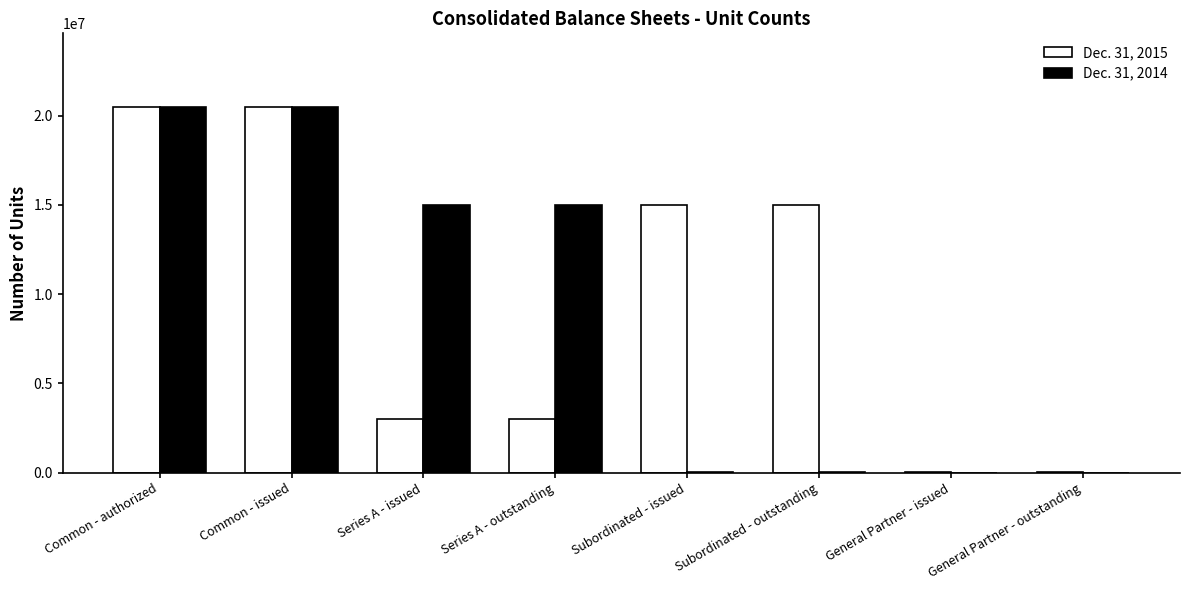

What is the sum of the Dec. 31, 2015 values at Series A - outstanding and Common - authorized?

23505000